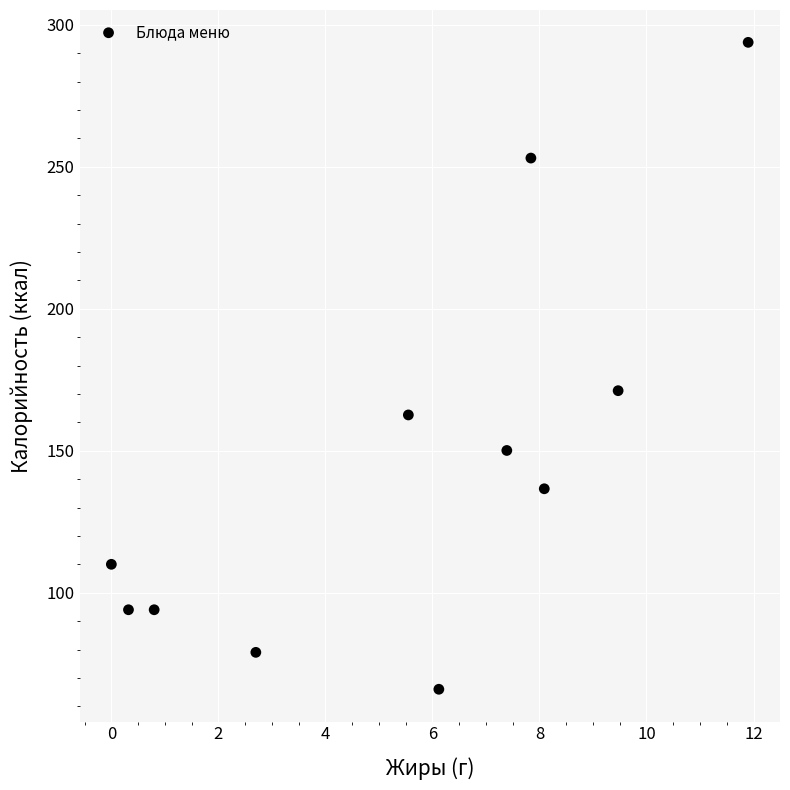

What is the range of X values (max minus min)?

11.9